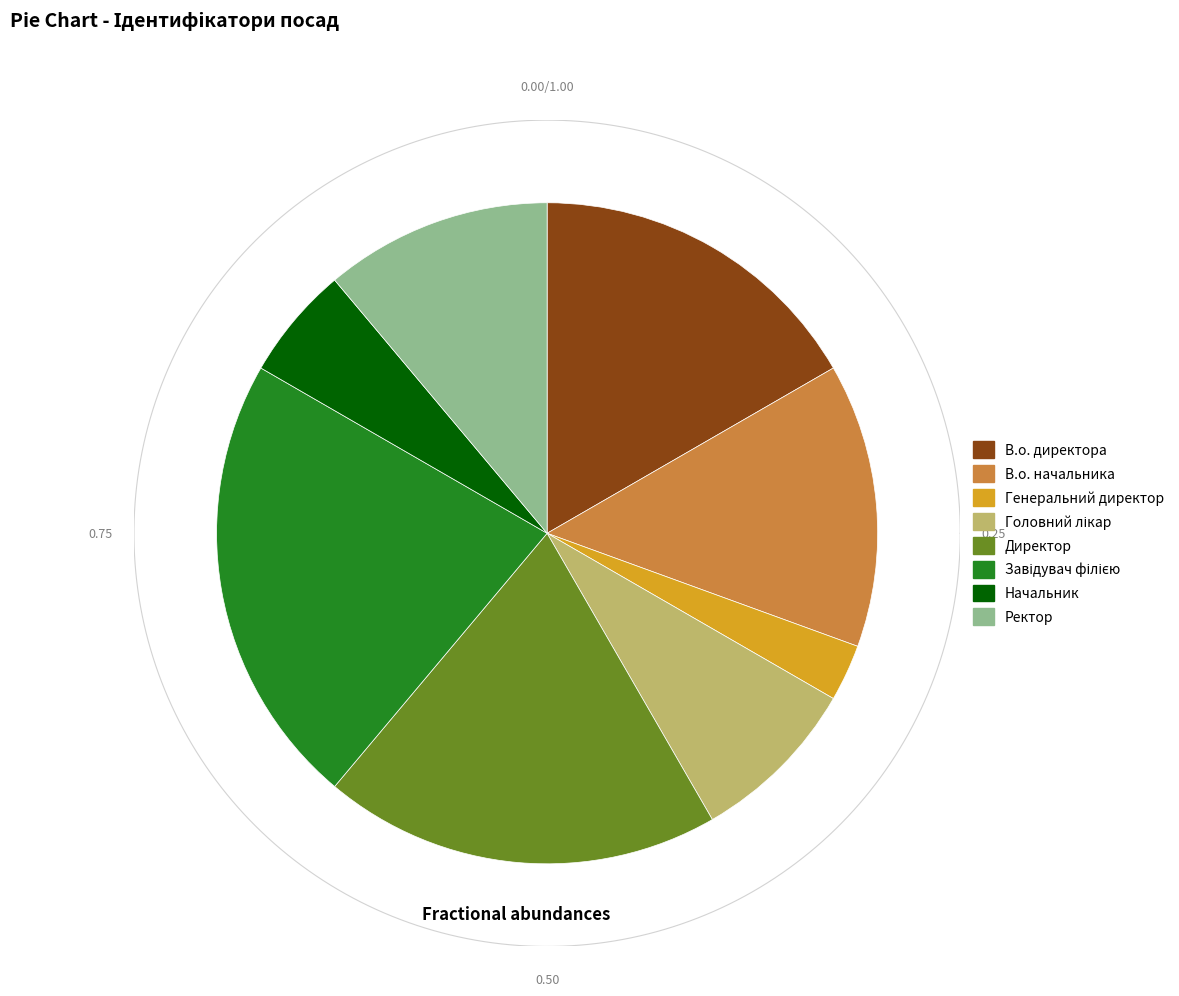

True or false: Завідувач філією accounts for 12% of the total.

False